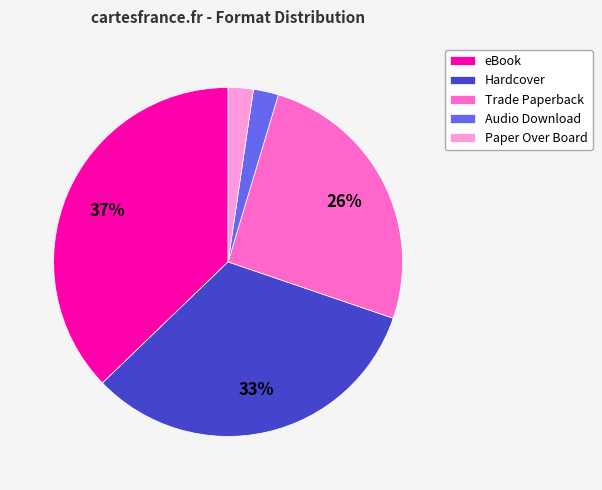

Is it true that Hardcover is 21% of the pie?

False